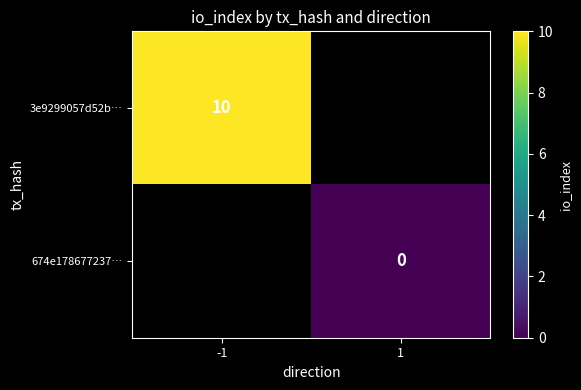

Is the value of 674e178677237… at 1 greater than the value of 3e9299057d52b… at -1?

No